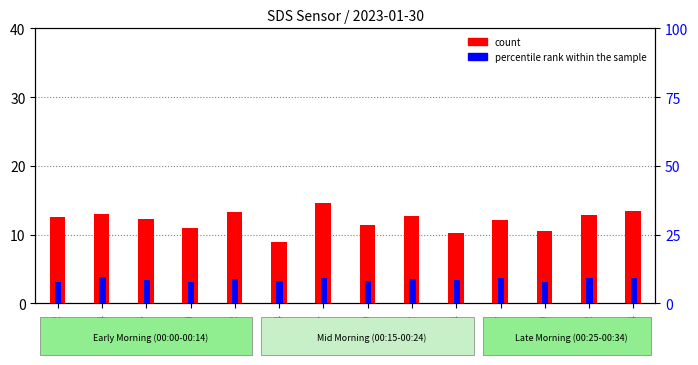

What is the difference between the maximum and minimum values in the percentile rank within the sample series?

1.9